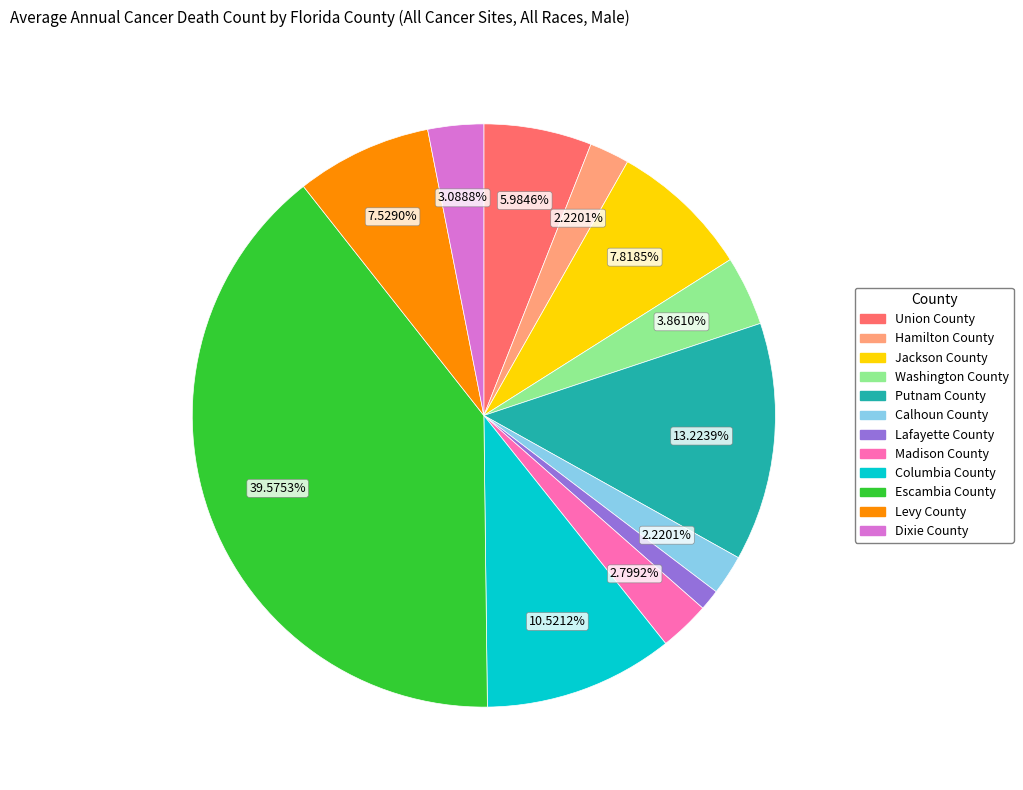

Between Hamilton County and Escambia County, which is larger?

Escambia County